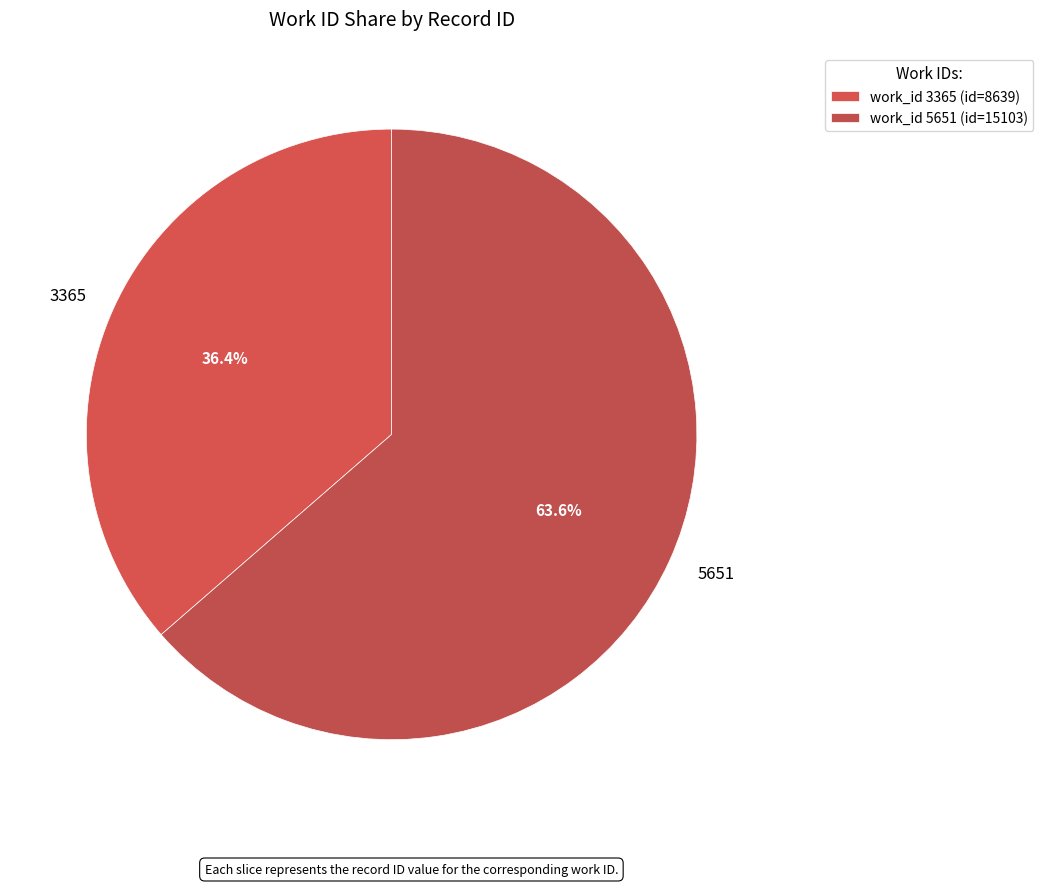

True or false: 3365 accounts for 36% of the total.

True